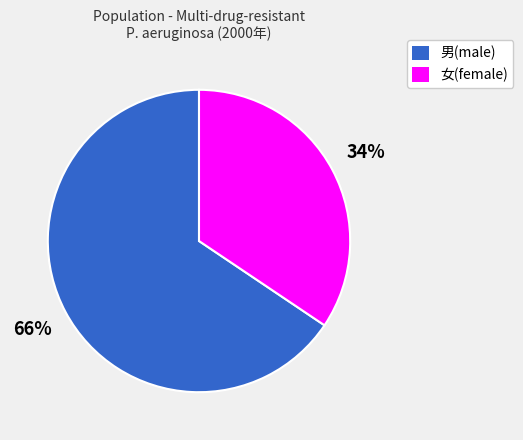

Which slice is the largest?

男(male)